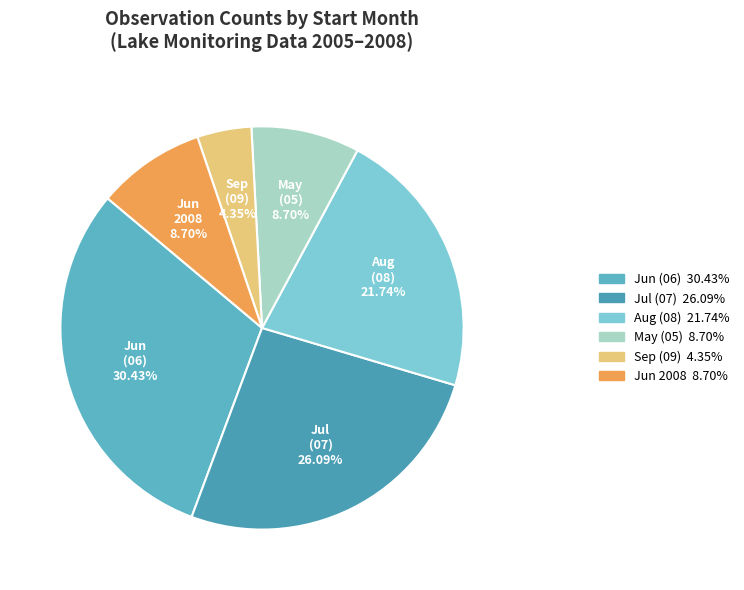

Which slice is the largest?

Jun (06)